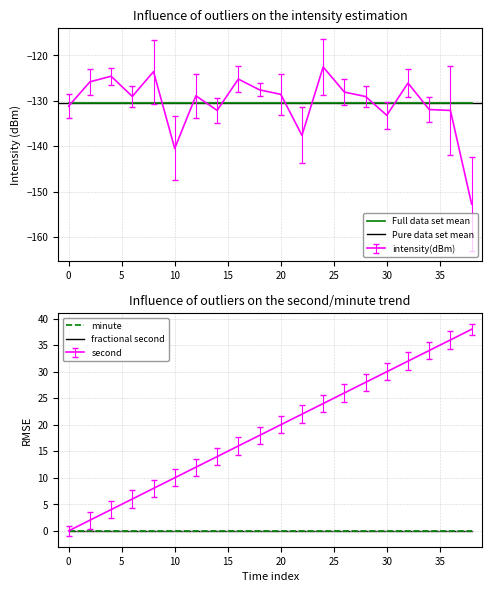

Is it true that second equals 14.0 at 14?

True